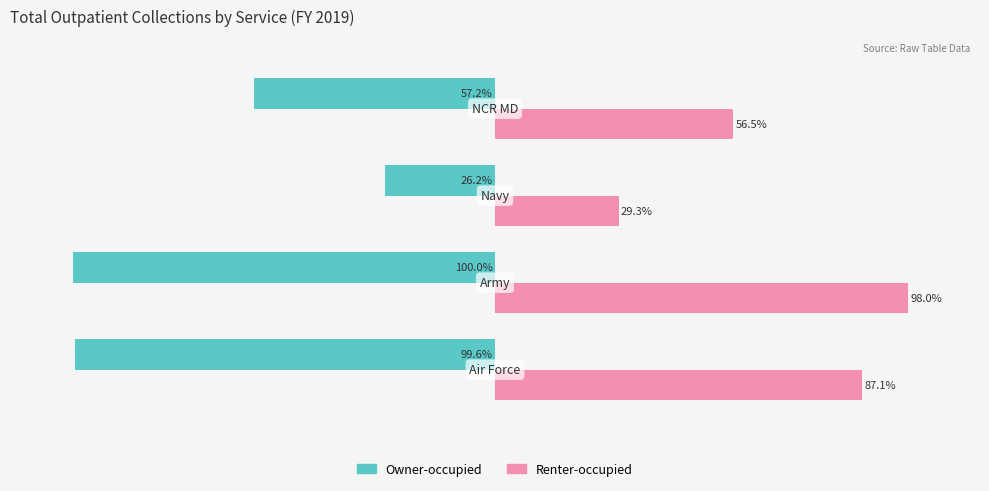

Rank the series by their maximum value, from highest to lowest.

Renter-occupied, Owner-occupied